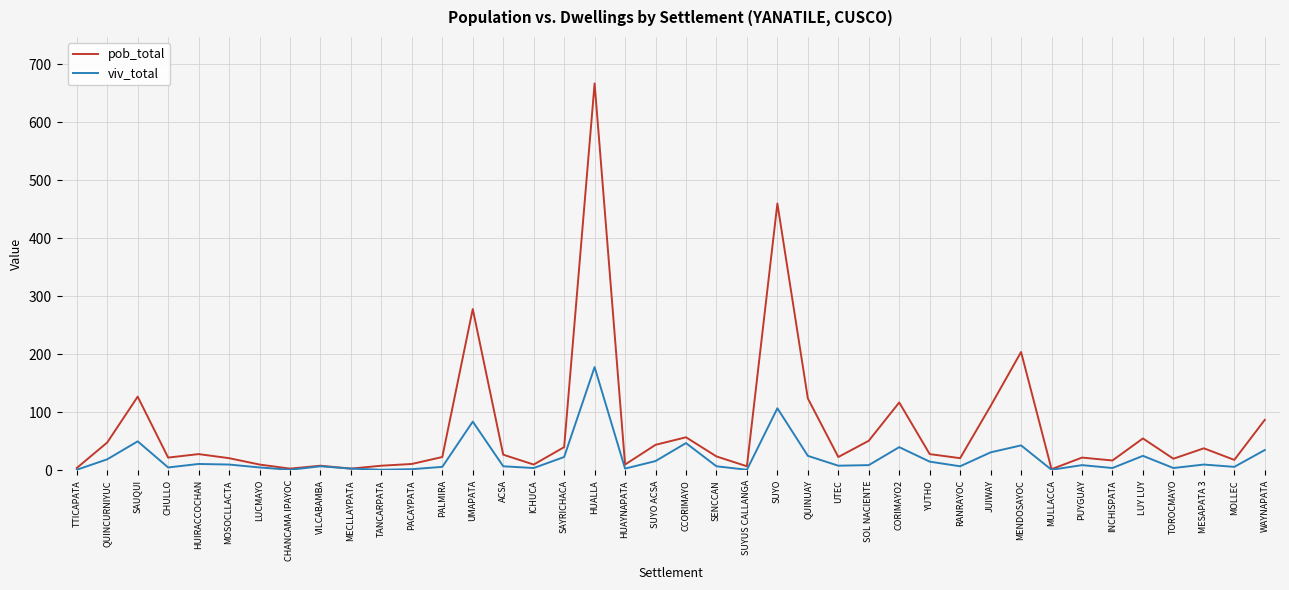

What is the difference between the second highest and minimum values in the pob_total series?

458